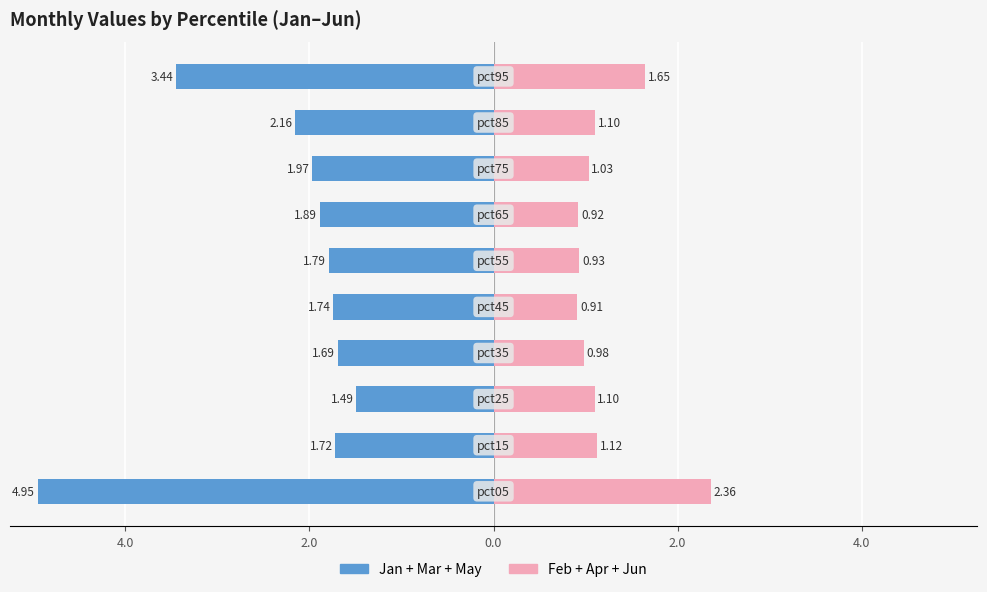

What are all the series names shown in the legend?

Jan+Mar+May, Feb+Apr+Jun